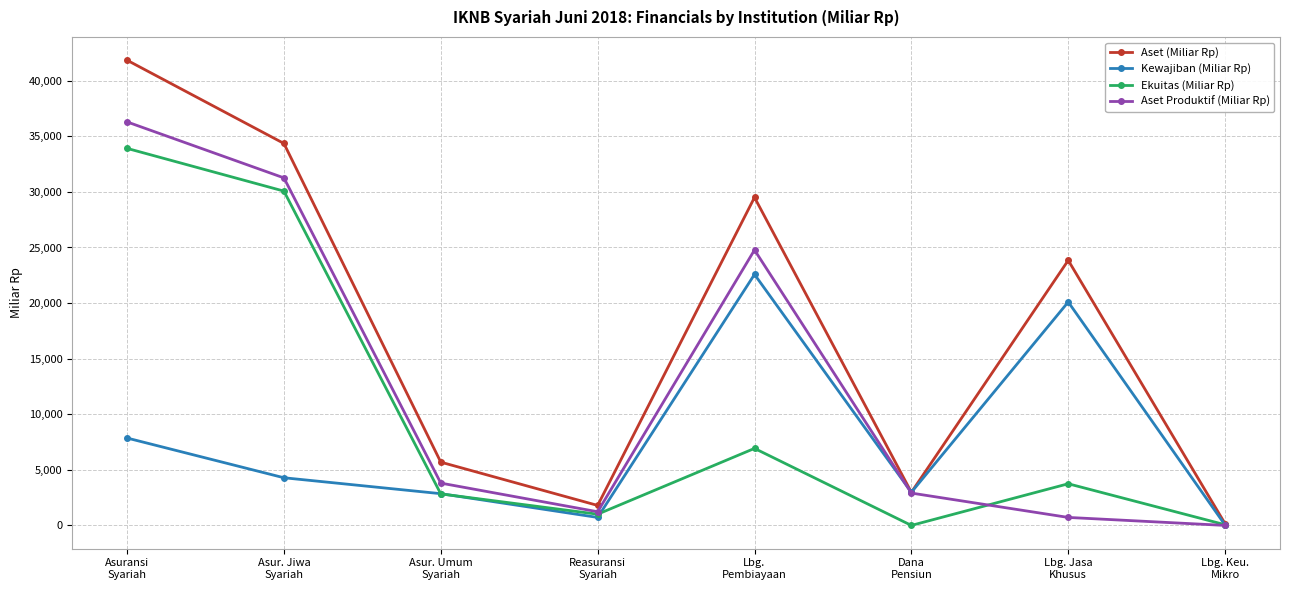

How many lines are shown in the chart?

4